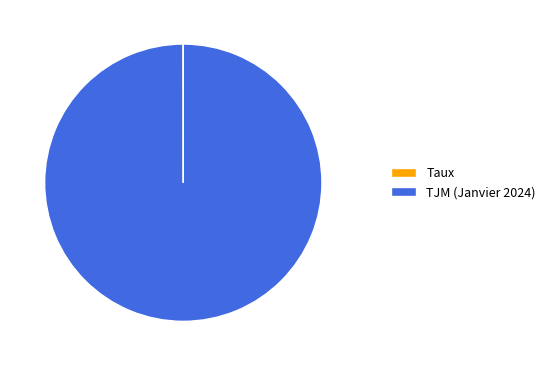

Is it true that TJM (Janvier 2024) is 100% of the pie?

True